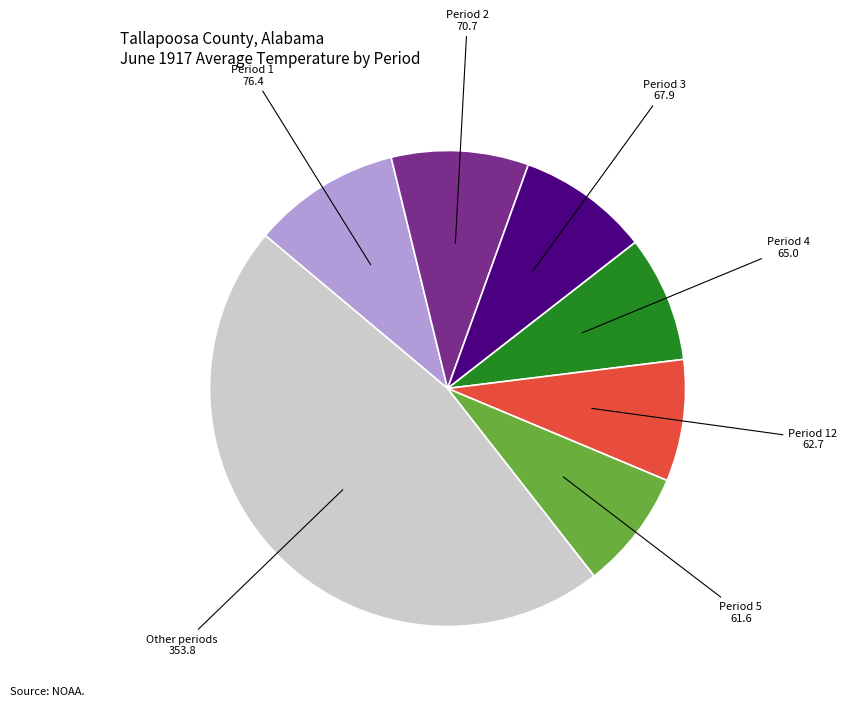

Is there any slice that represents more than half of the pie?

No